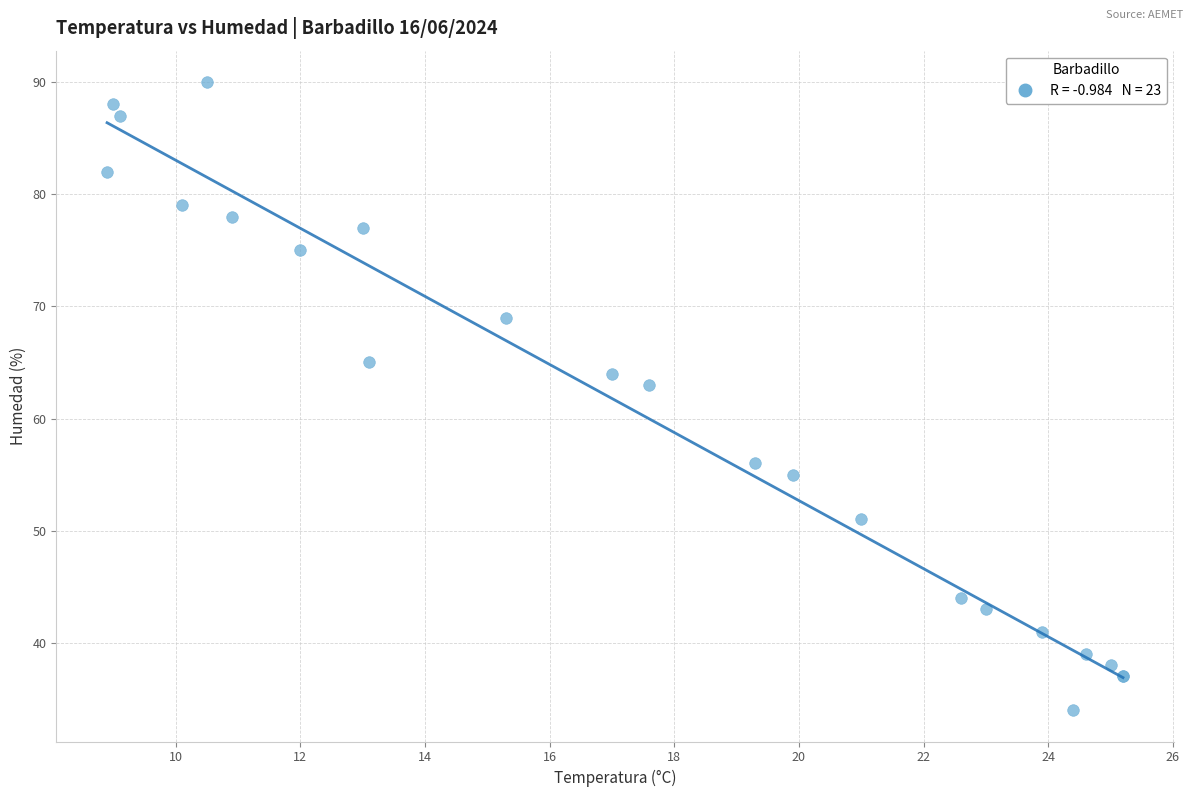

What Y value in the scatter plot is closest to 62?

63